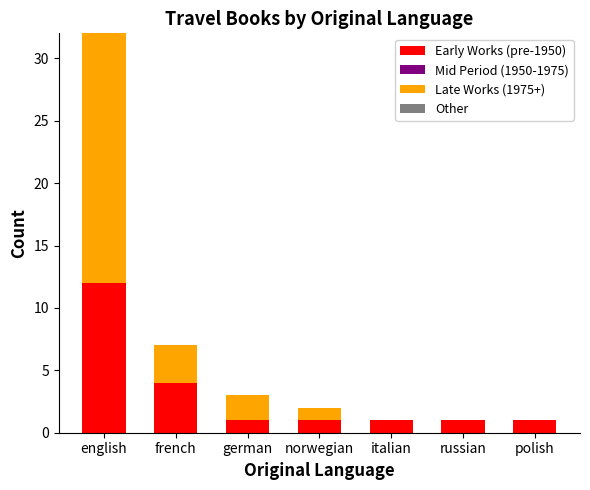

Where is Early Works (pre-1950) nearest to the value 6?

french